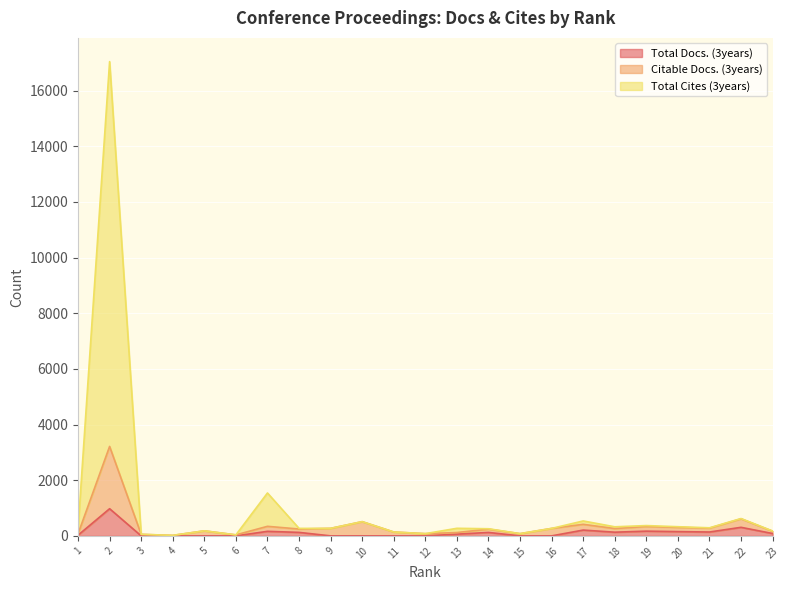

How many values in the Citable Docs. (3years) series exceed 246?

11